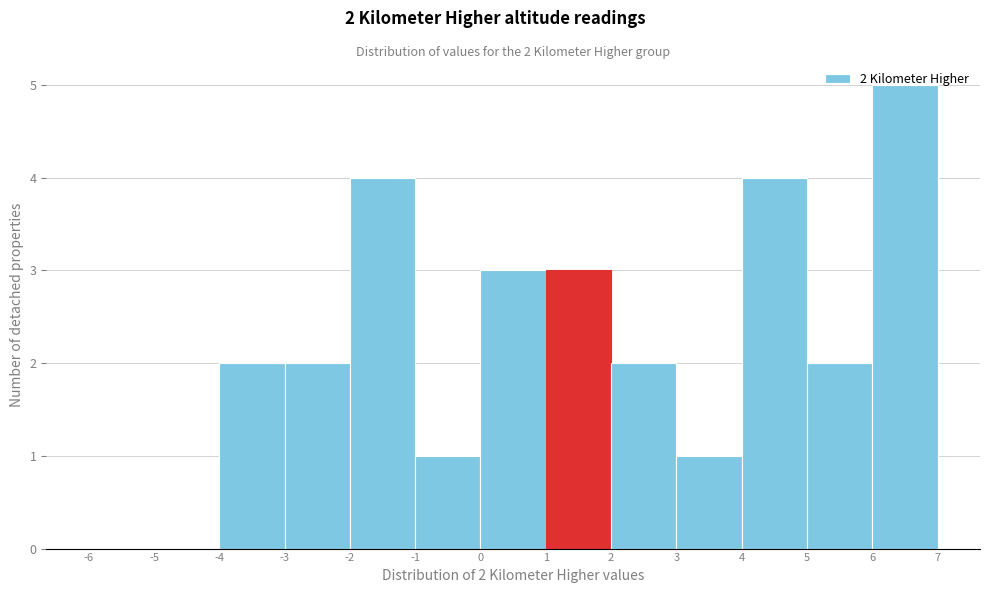

Over which range of the x-axis is the bar tallest?

6 to 7